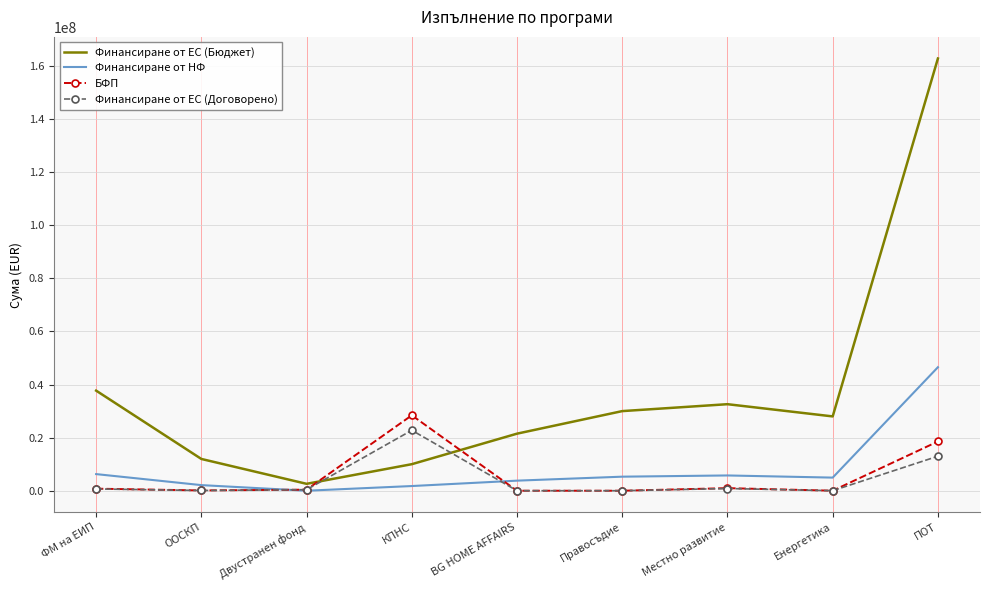

What is the difference between the second highest and second lowest values in the Финансиране от ЕС (Бюджет) series?

27714867.8